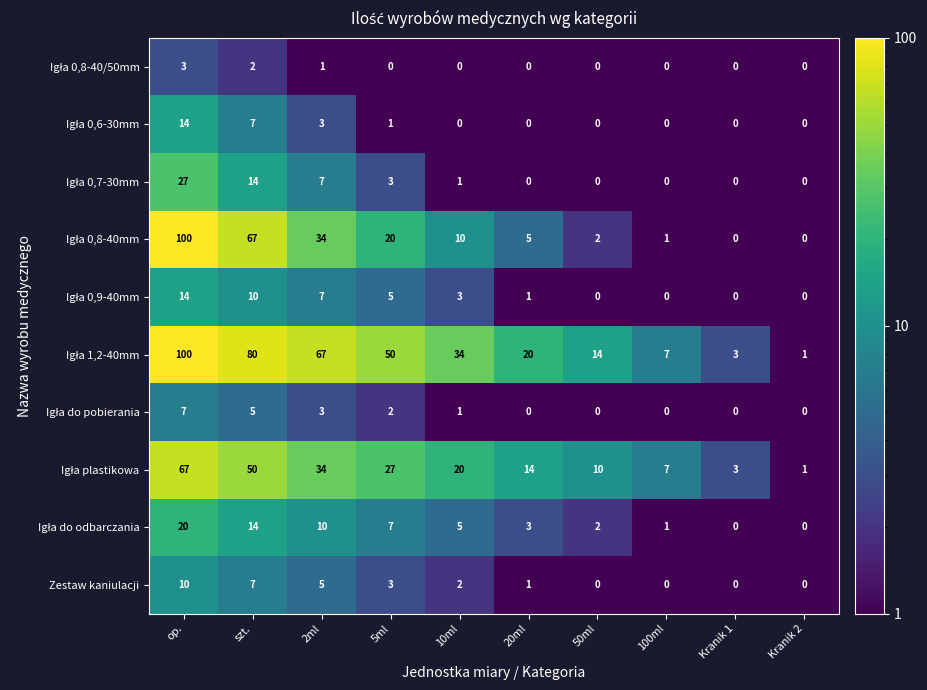

Is it true that Zestaw kaniulacji equals -4 at Kranik 1?

False